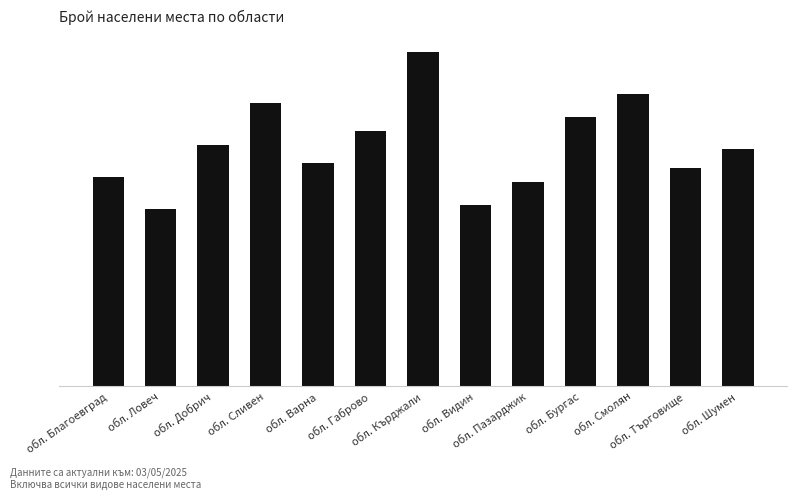

Rank the categories by value from lowest to highest.

обл. Ловеч, обл. Видин, обл. Пазарджик, обл. Благоевград, обл. Търговище, обл. Варна, обл. Шумен, обл. Добрич, обл. Габрово, обл. Бургас, обл. Сливен, обл. Смолян, обл. Кърджали